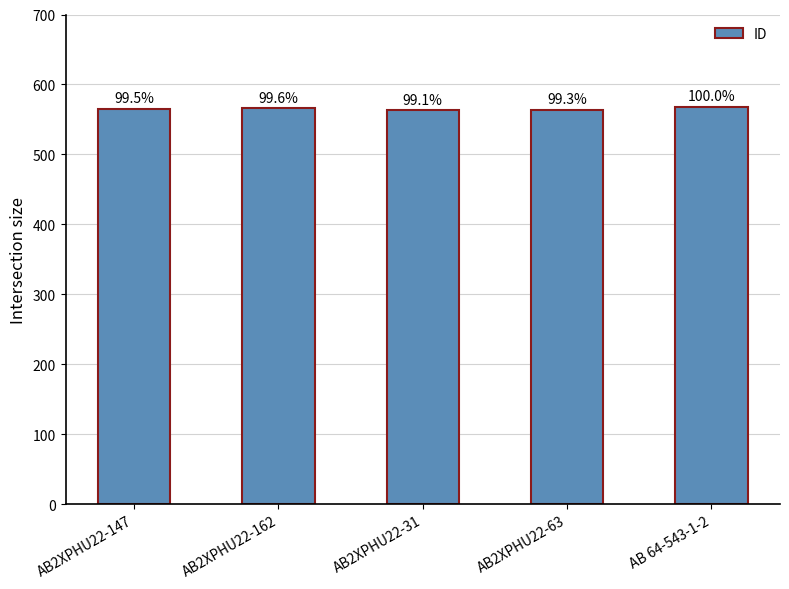

What is the label of the 2nd bar from the right?

AB2XPHU22-63